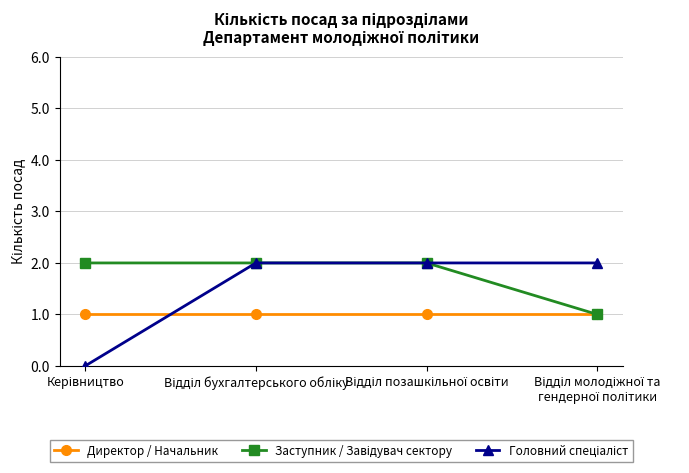

True or false: Головний спеціаліст has a value of 2 at Відділ молодіжної та гендерної політики.

True